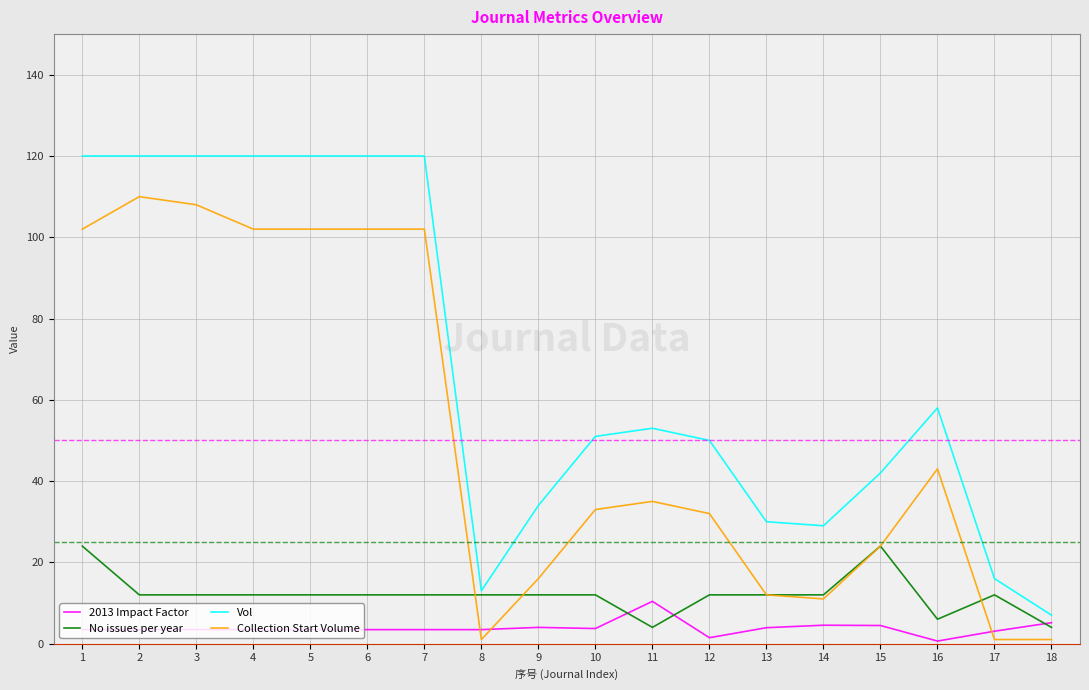

How many lines are shown in the chart?

4